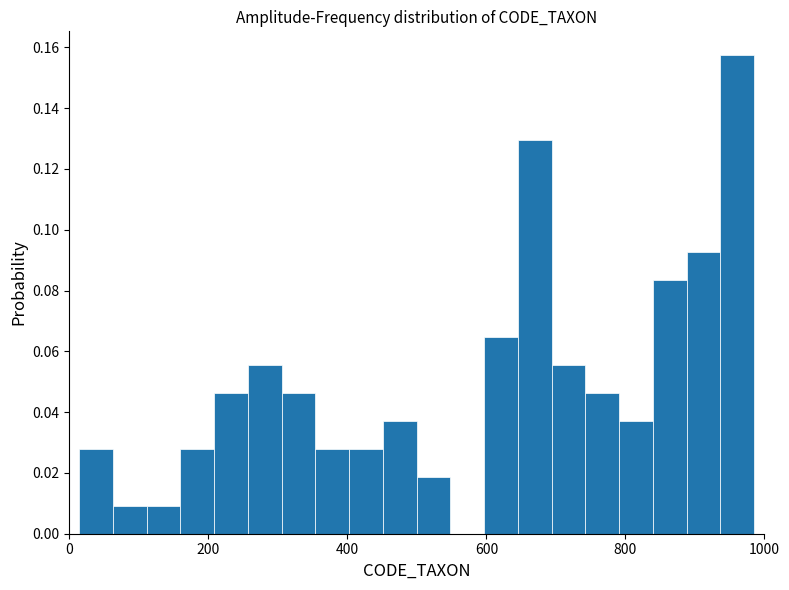

Read against the x-axis, roughly where is the centre of the tallest bar?

960